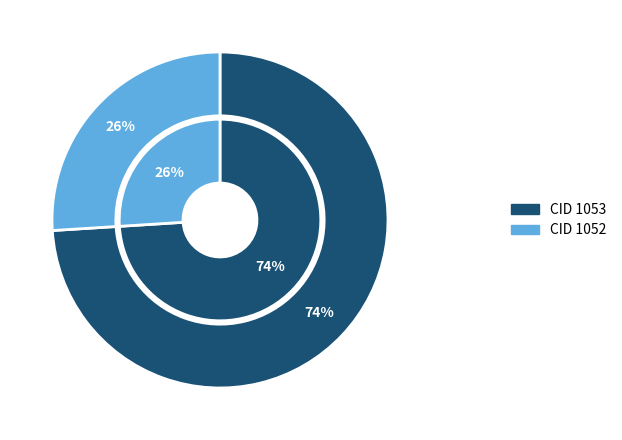

Which category has the smallest portion of the pie?

1052